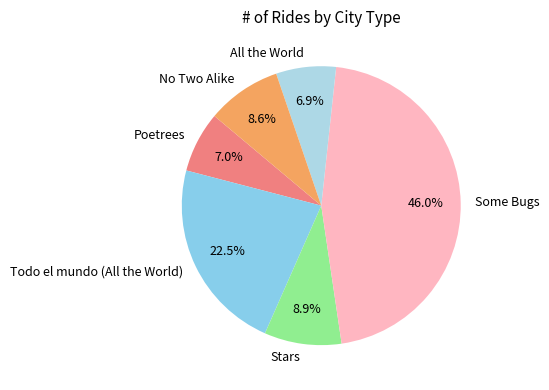

Is the sum of Poetrees and Todo el mundo (All the World) greater than half?

No